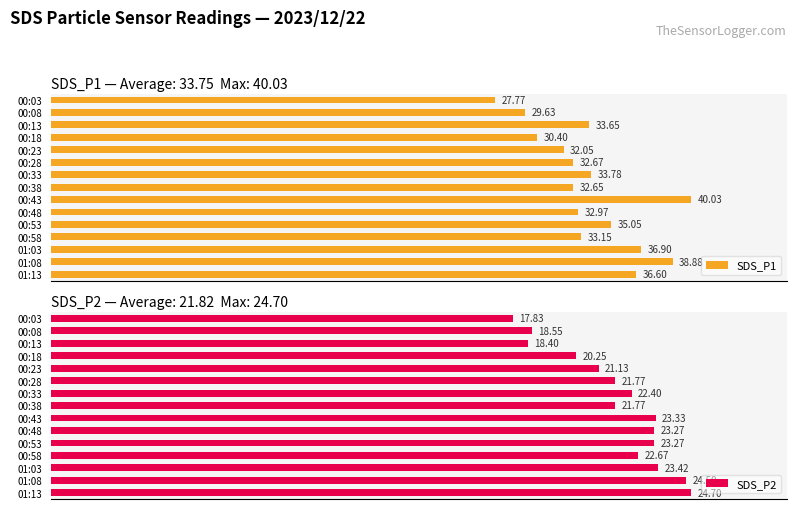

Rank the categories by SDS_P1 value from highest to lowest.

00:43, 01:08, 01:03, 01:13, 00:53, 00:33, 00:13, 00:58, 00:48, 00:28, 00:38, 00:23, 00:18, 00:08, 00:03